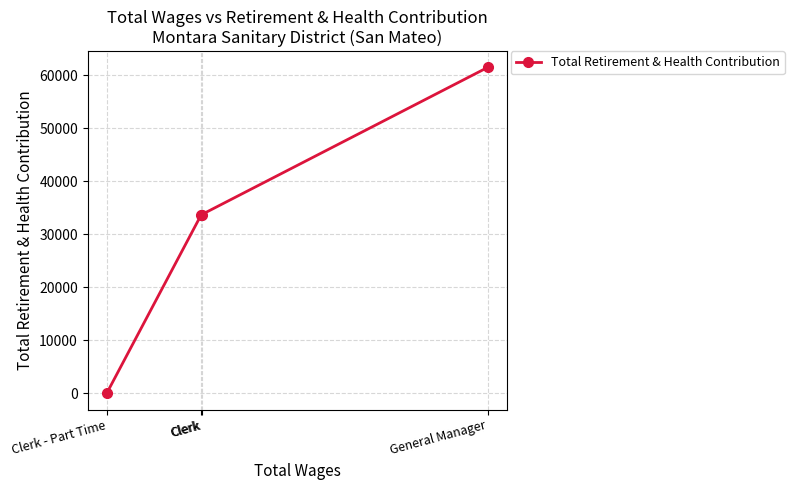

True or false: the data shows 22771 at General Manager.

False